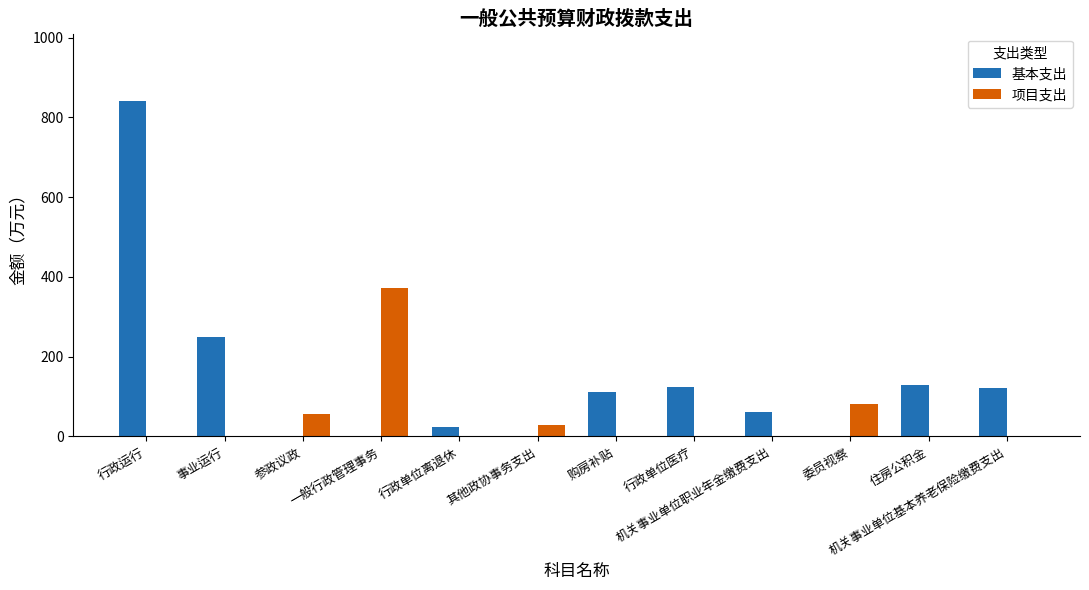

What is the sum of the 基本支出 values at 委员视察 and 机关事业单位职业年金缴费支出?

60.2